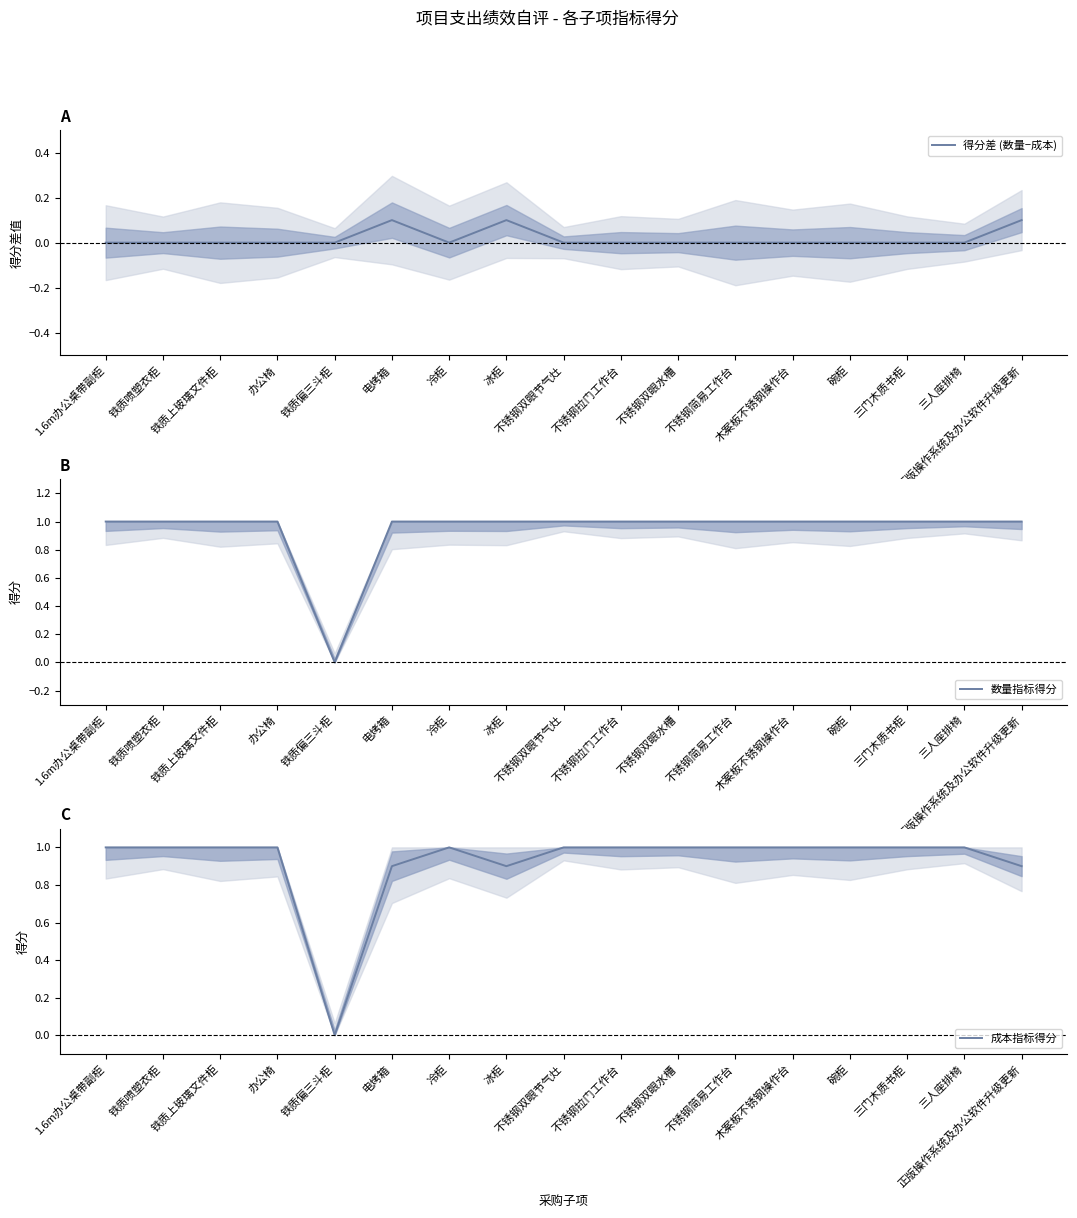

How many interior local peaks does the 得分差 (数量−成本) series have?

2